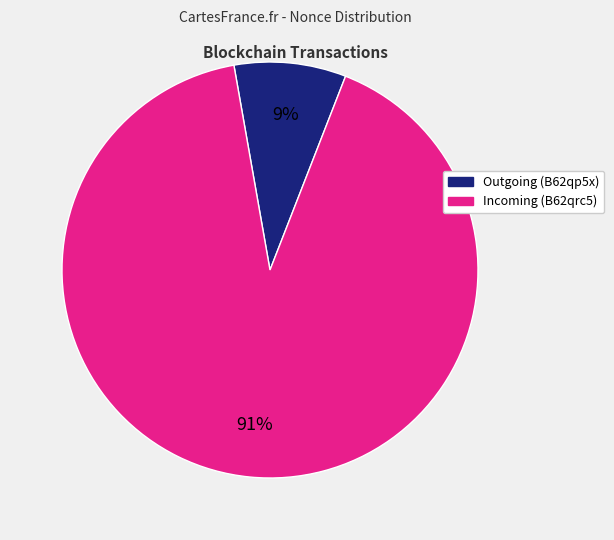

To the nearest percent, what is the average slice percentage?

50%